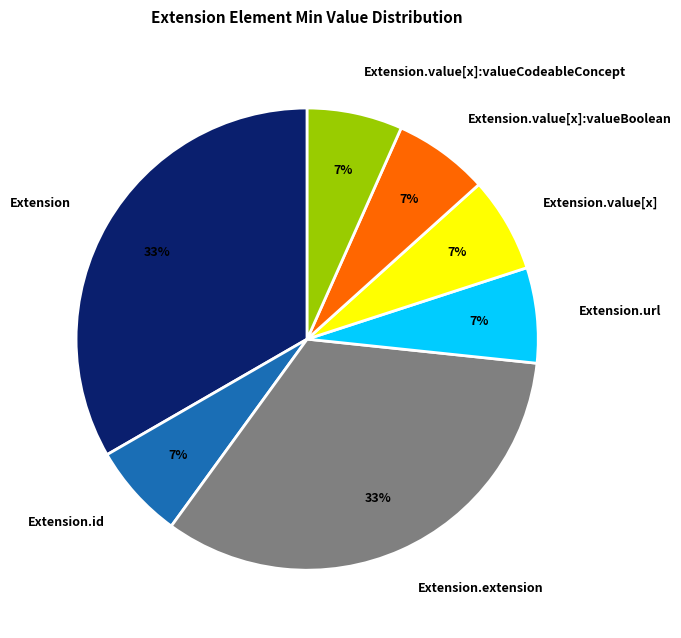

To the nearest percent, what is the average slice percentage?

14%